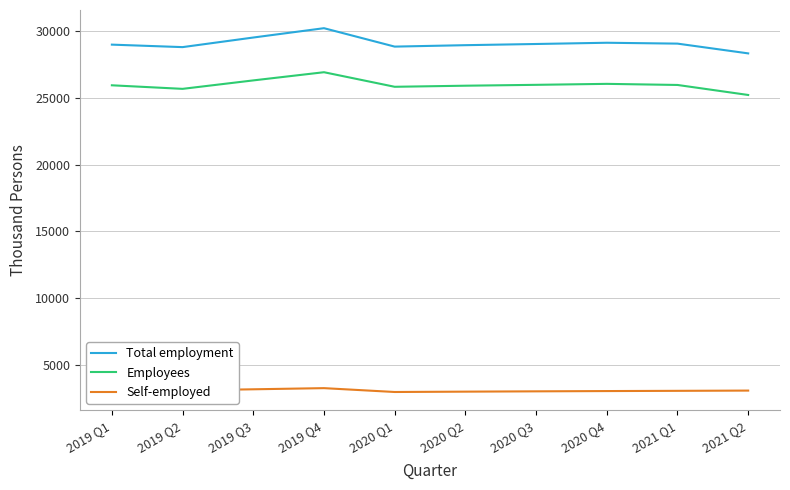

Which category has the highest value across all series?

2019 Q4